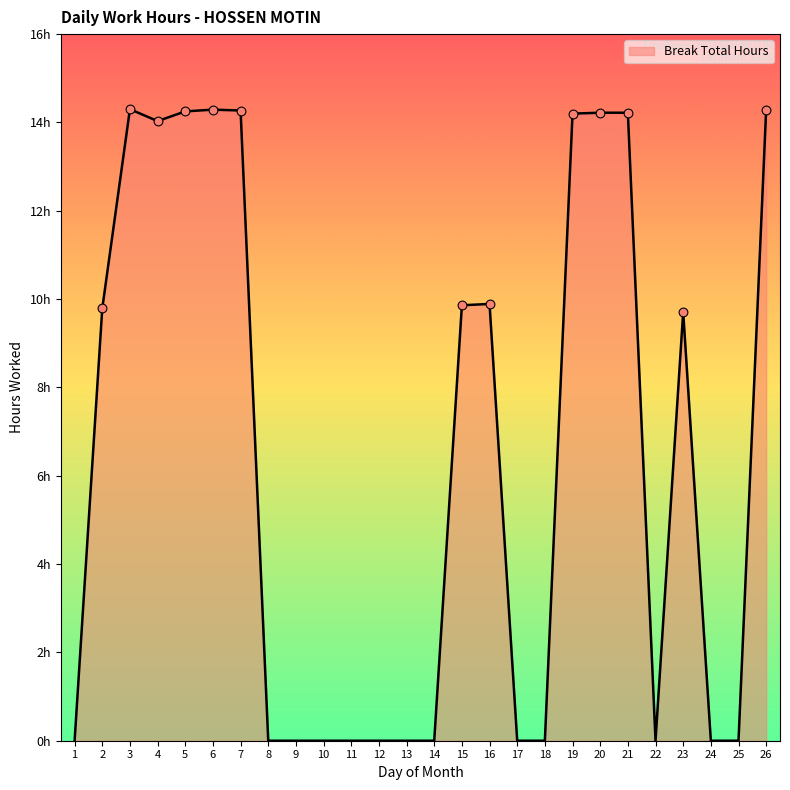

Between 22 and 15, which is larger?

15